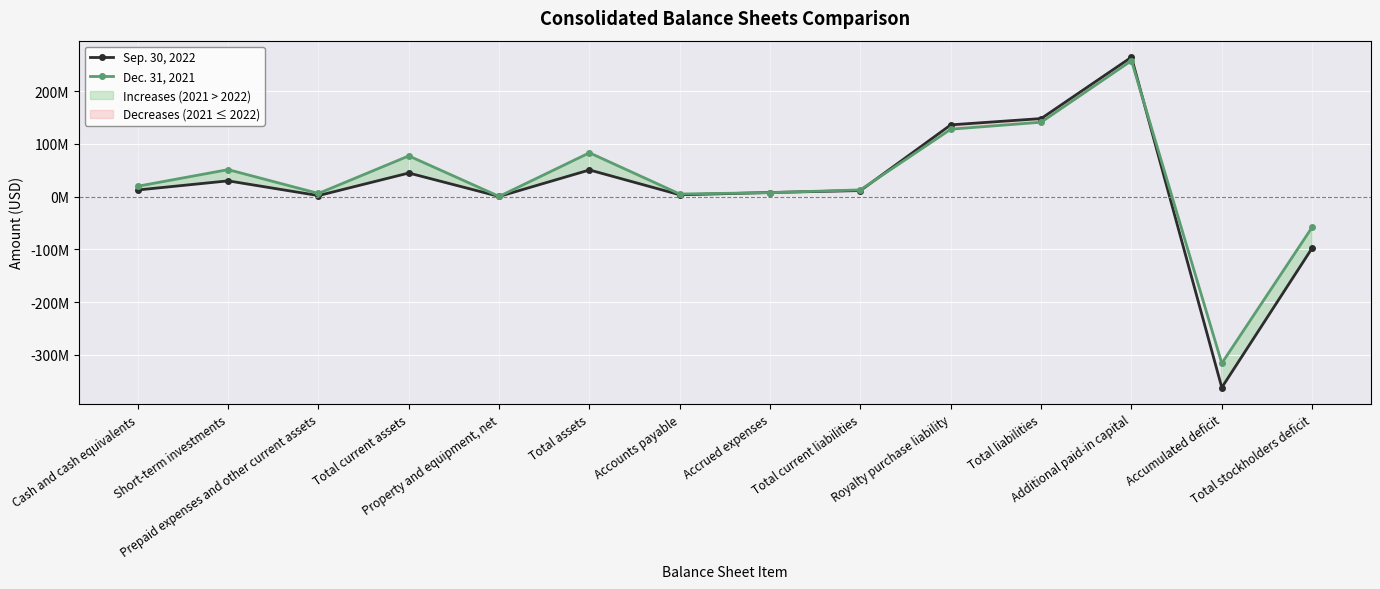

What is the label of the 13th point from the right?

Short-term investments